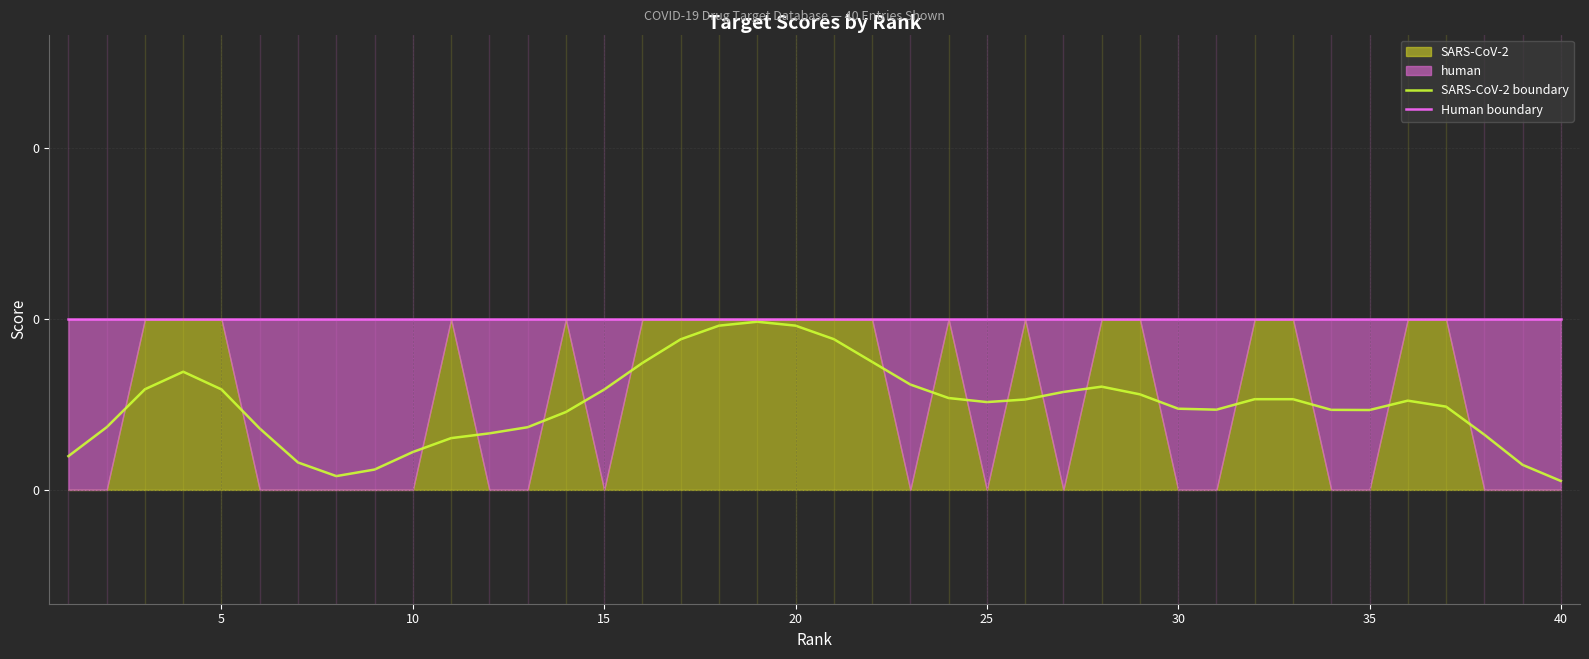

What is the difference between the highest and lowest values at 10?

0.2